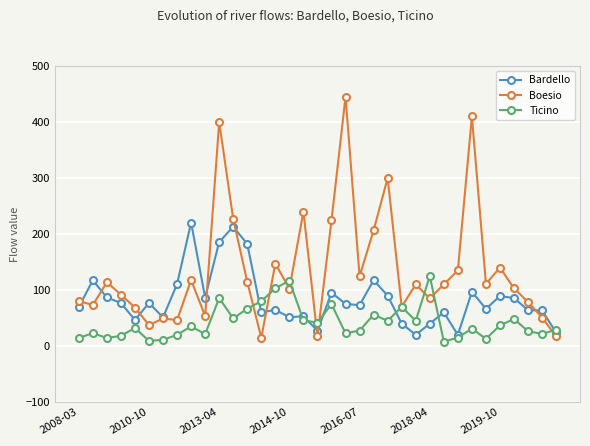

What is the greatest value displayed?

445.1